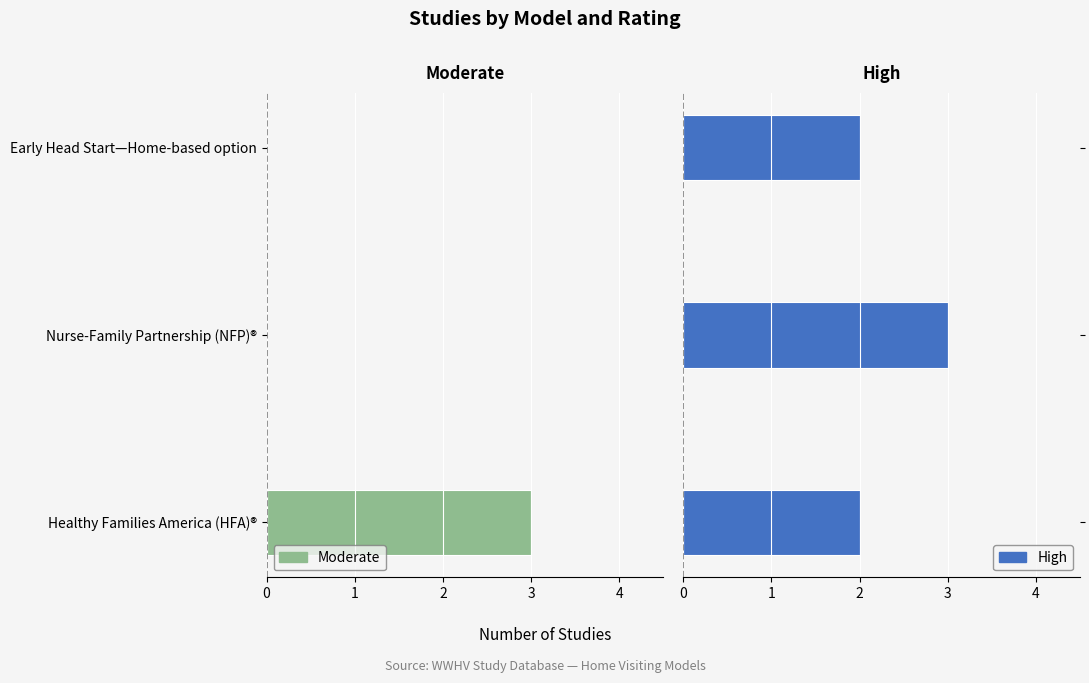

What is the sum of all High values?

7